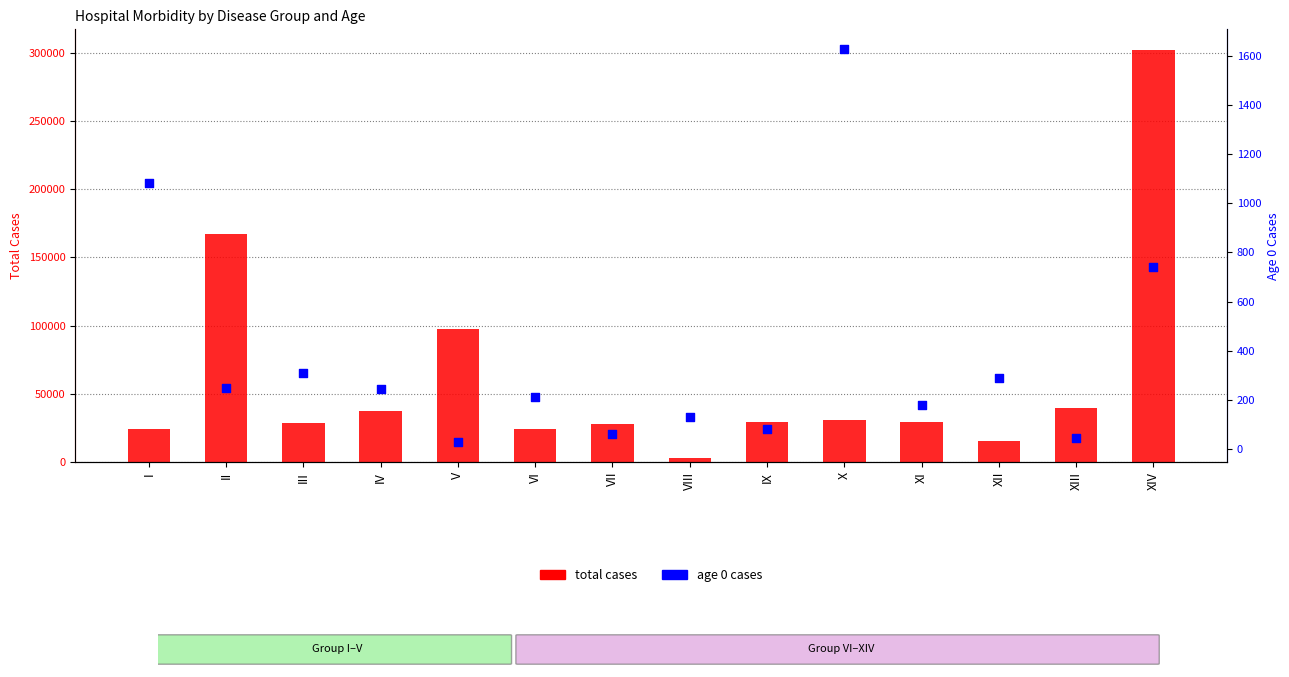

Which series has the largest total across all categories?

total cases